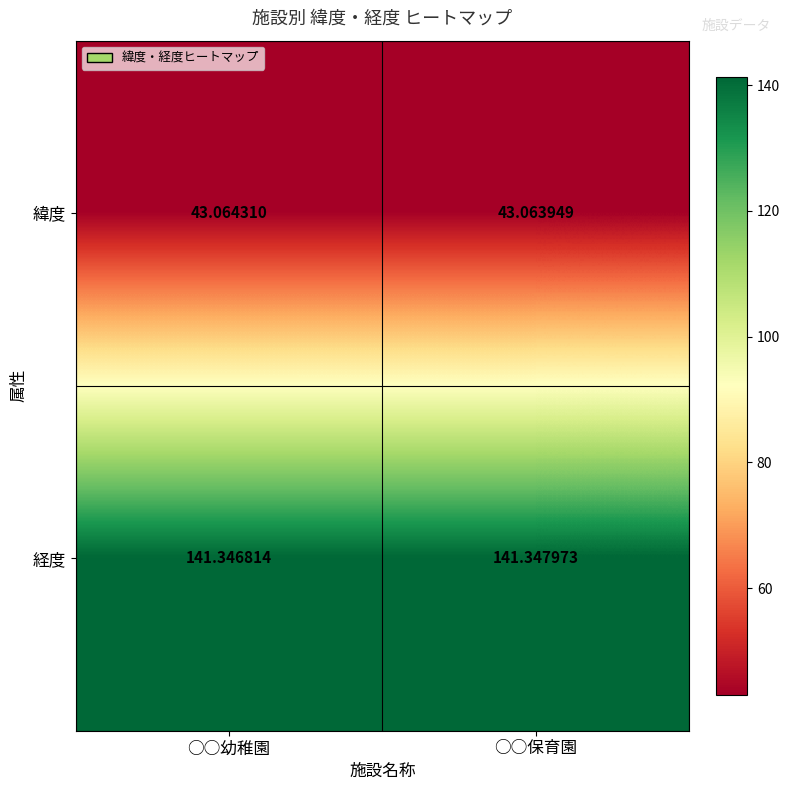

Which series has the widest spread of values?

経度